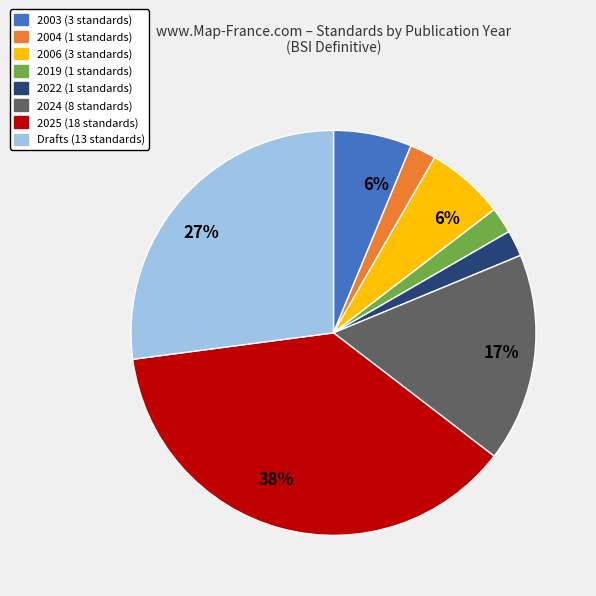

To the nearest percent, what is the average slice percentage?

12%